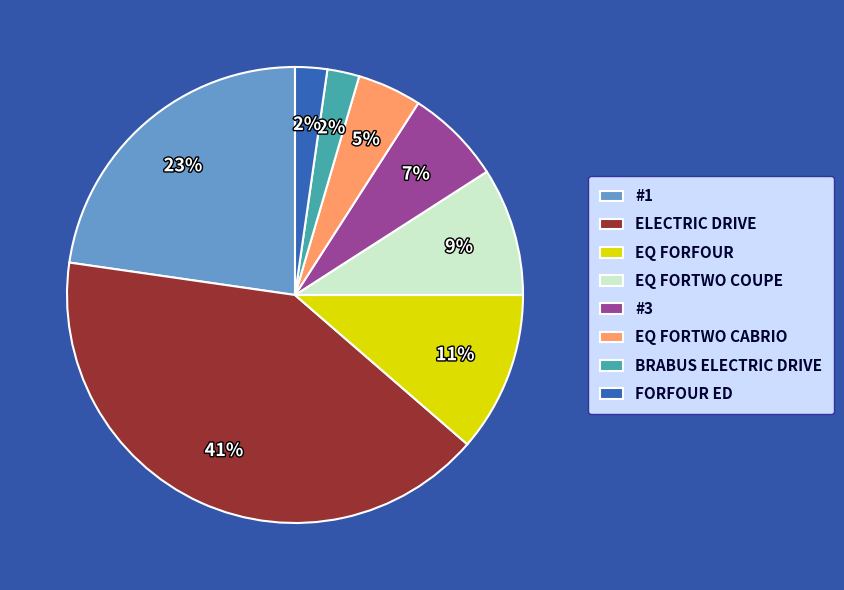

Does any single category account for the majority?

No